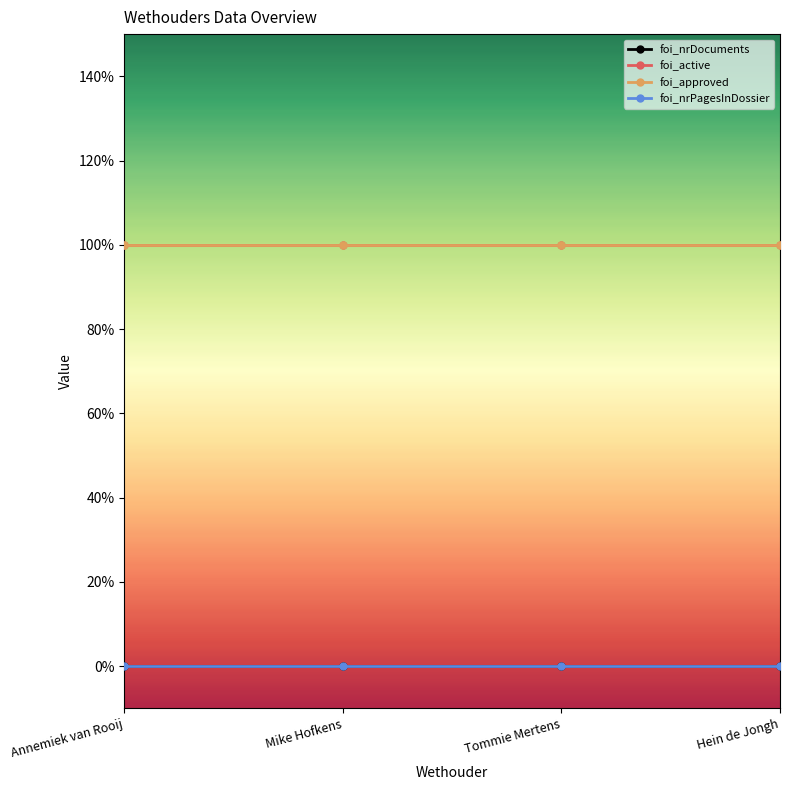

Is this an area chart (filled region under the line)?

No